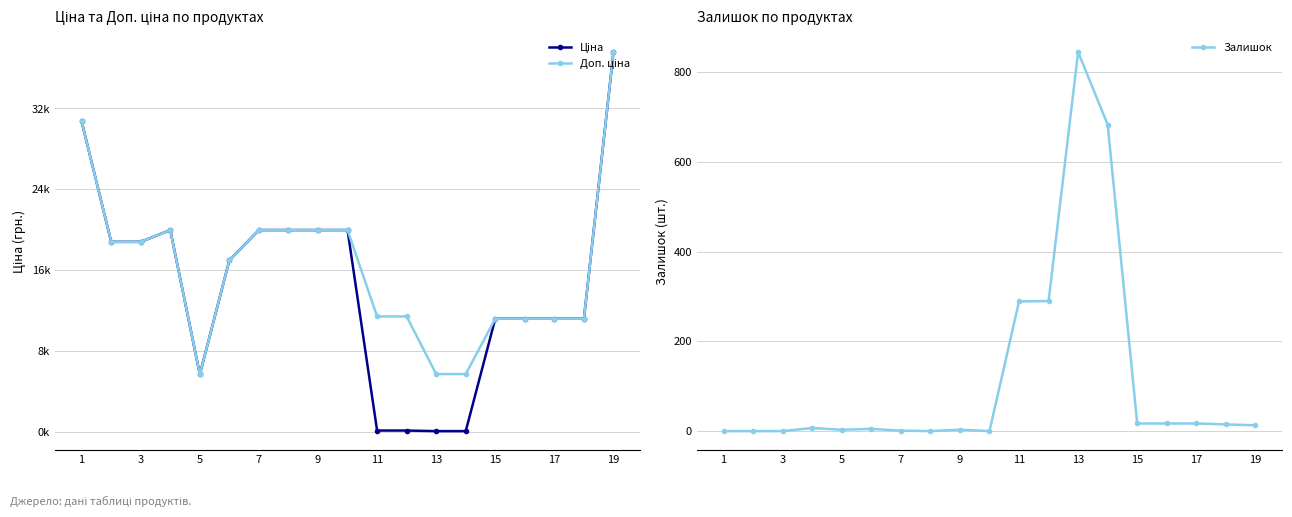

True or false: Залишок has a value of 13 at 19.

True